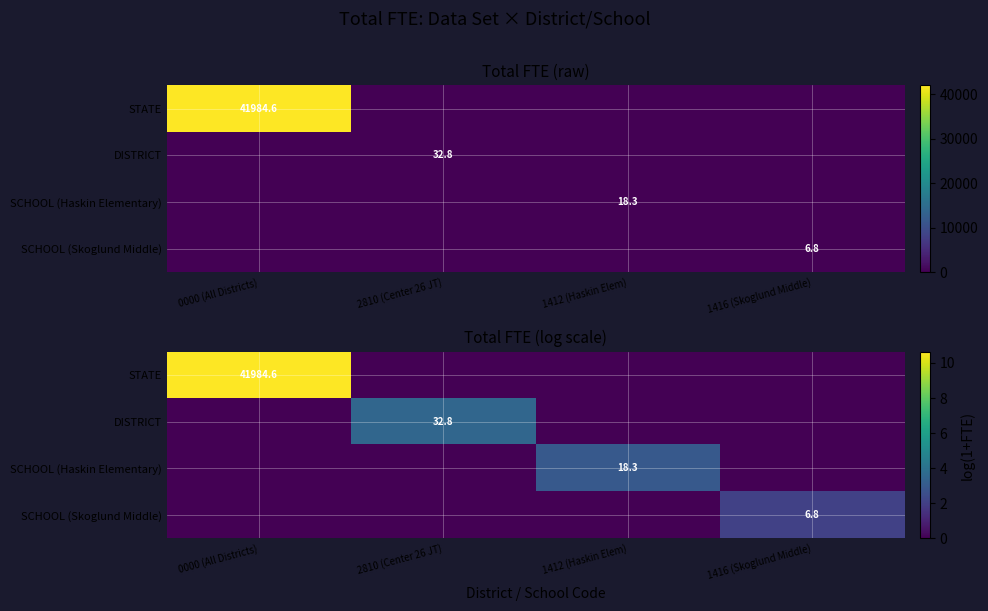

What value does the STATE series have at 0000 (All Districts)?

10.6